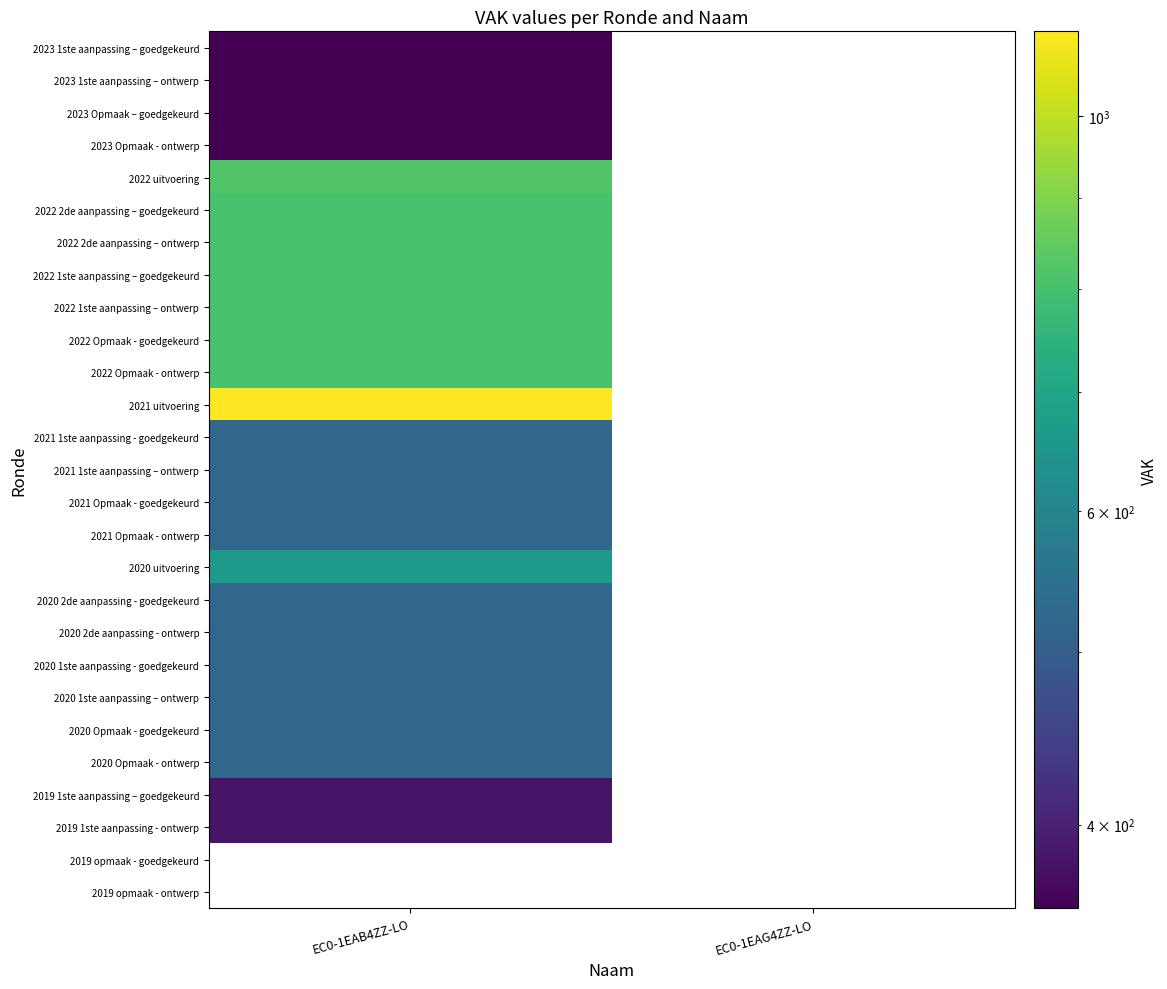

At which label is 2021 uitvoering closest to 1116?

EC0-1EAB4ZZ-LO